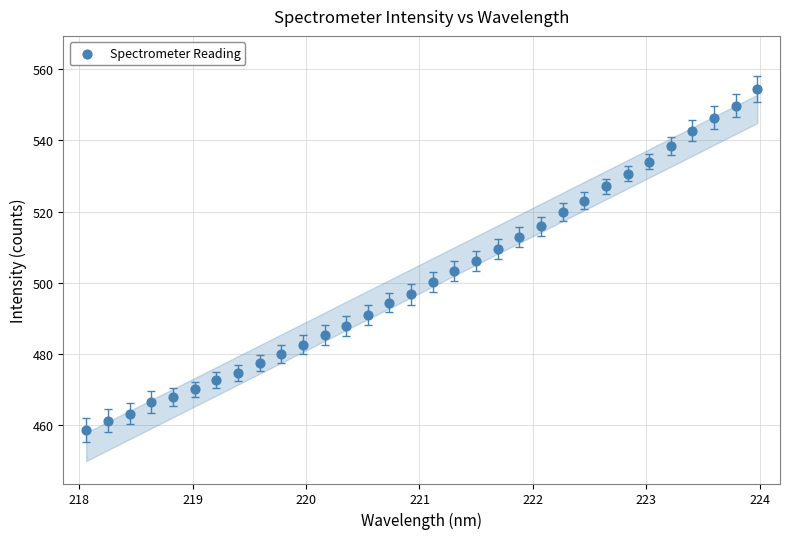

What is the range of X values (max minus min)?

5.9